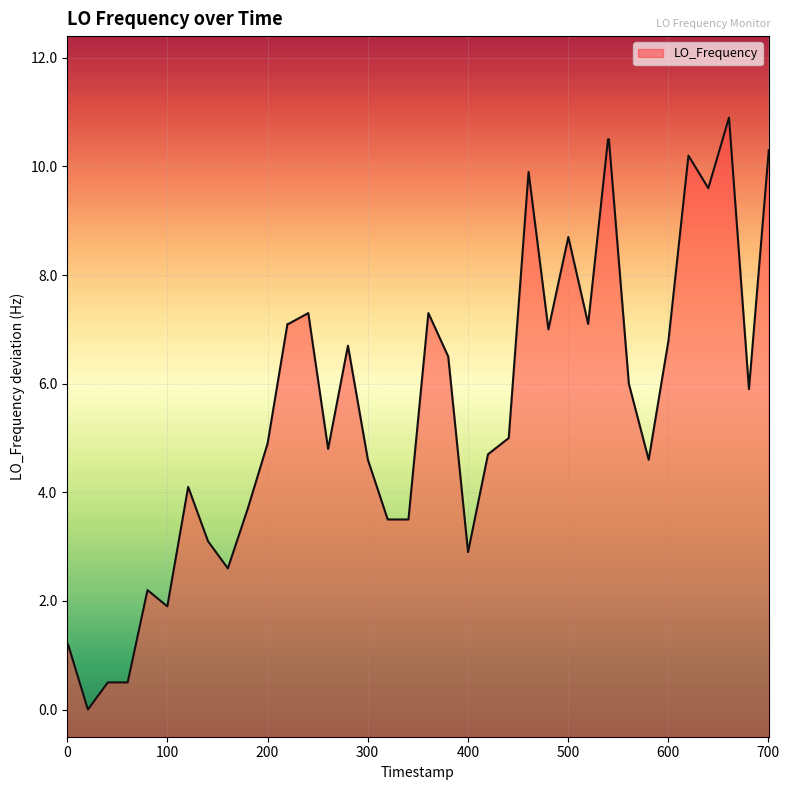

The chart shows a value of 1.9 at 100. True or false?

True